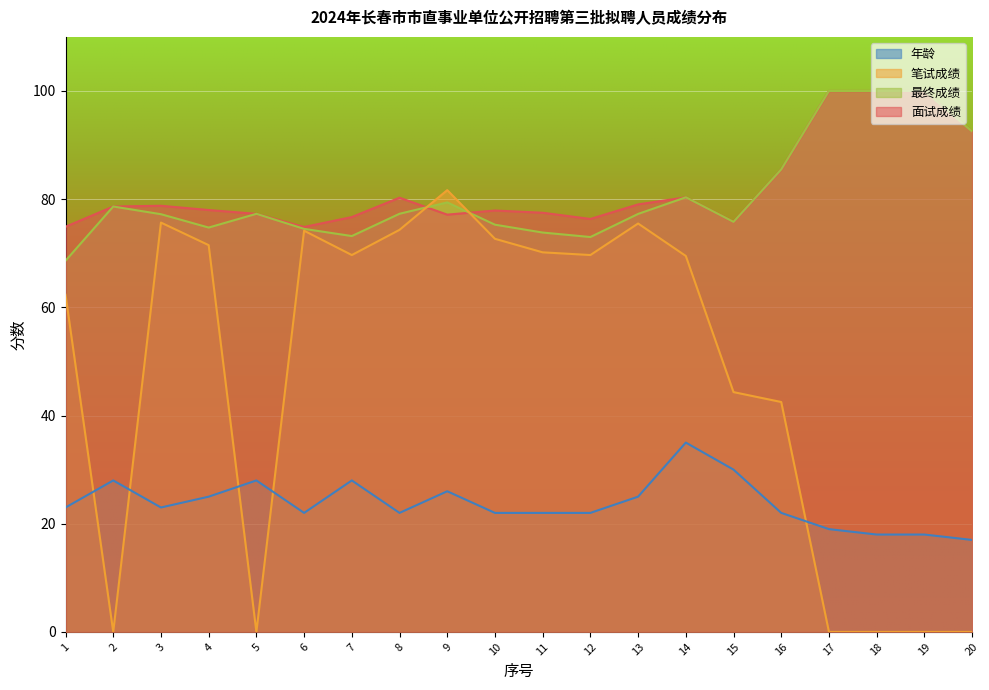

How many times do 年龄 and 笔试成绩 cross each other?

5